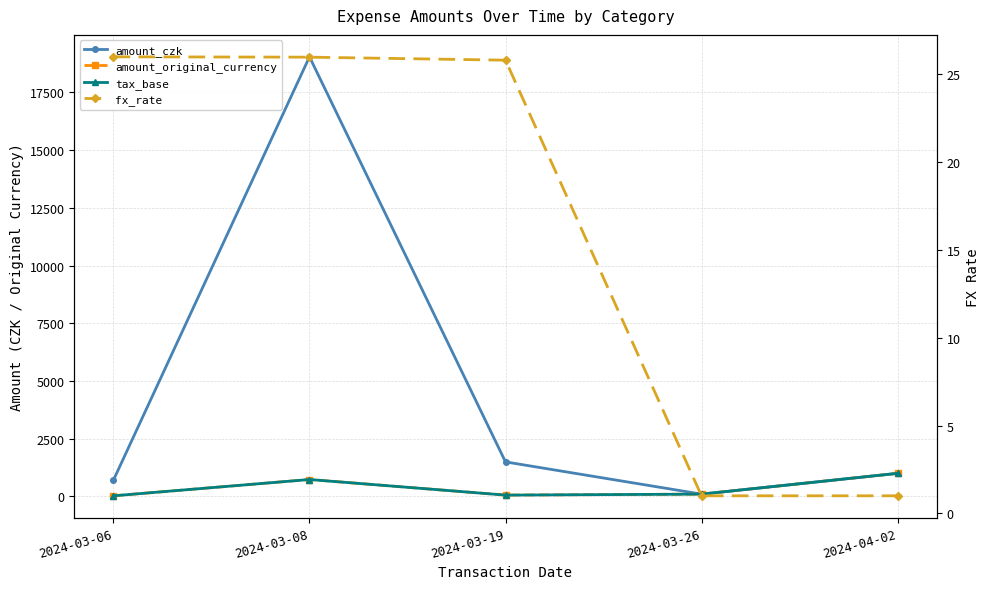

Rank the categories by amount_original_currency value from highest to lowest.

2024-04-02, 2024-03-08, 2024-03-26, 2024-03-19, 2024-03-06